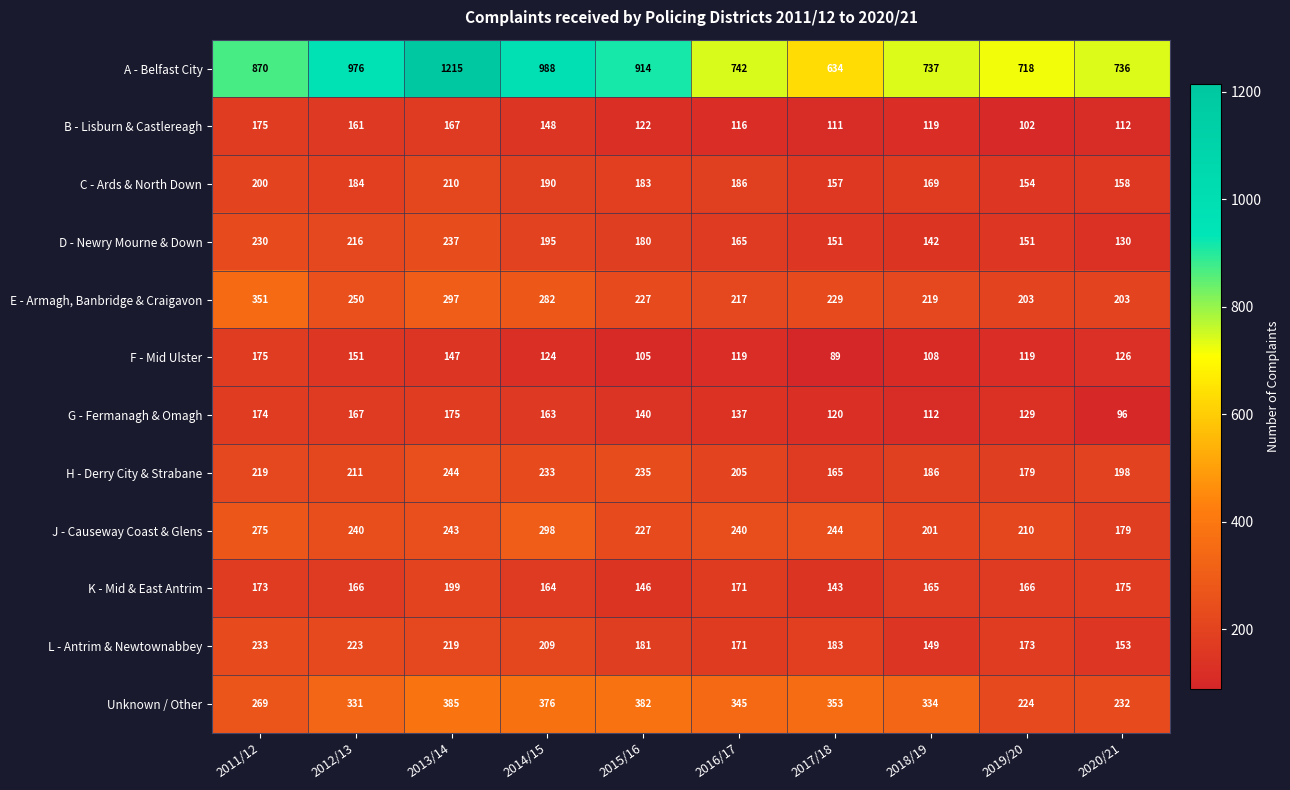

What is the sum of the G - Fermanagh & Omagh values at 2017/18 and 2018/19?

232